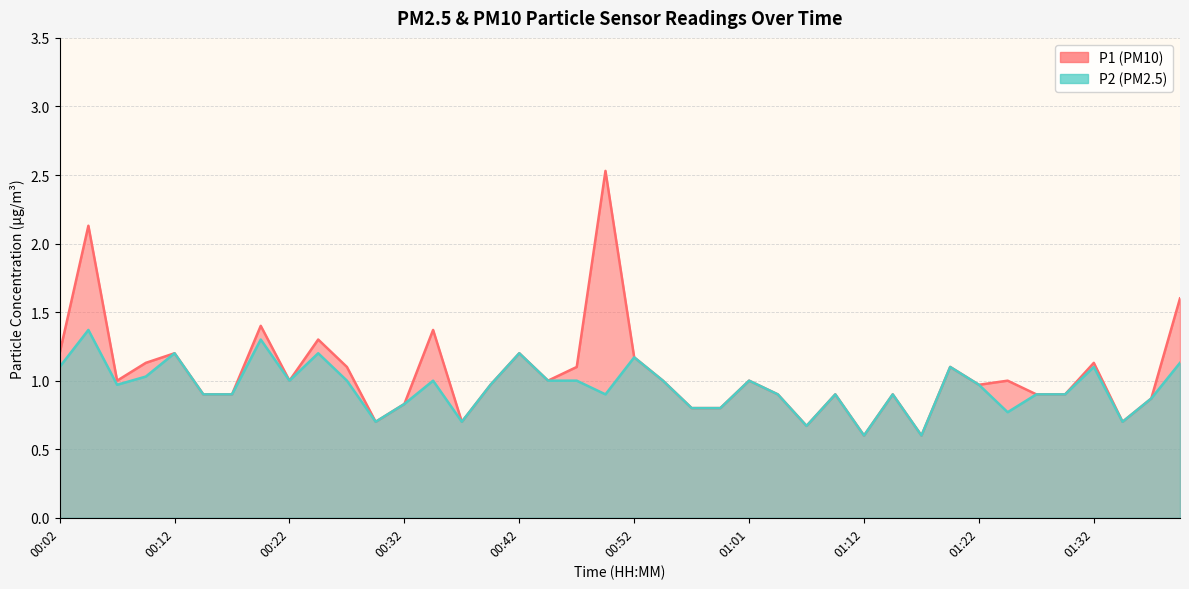

What is the difference between the second highest and minimum values in the P2 series?

0.7